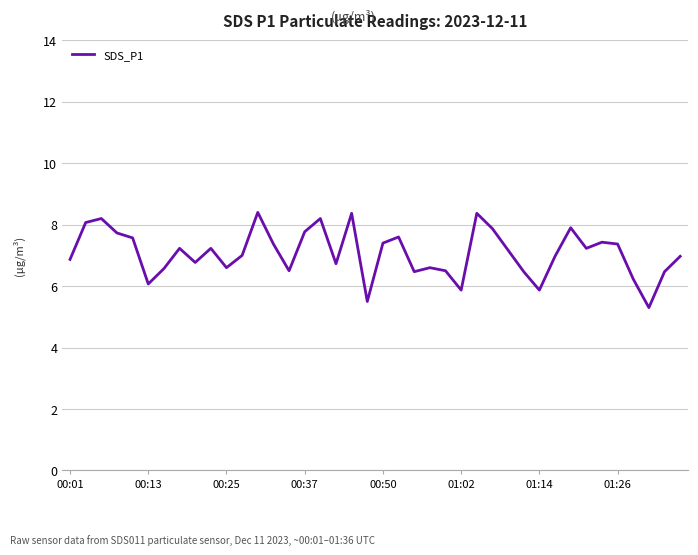

Does the chart have visible grid lines?

Yes